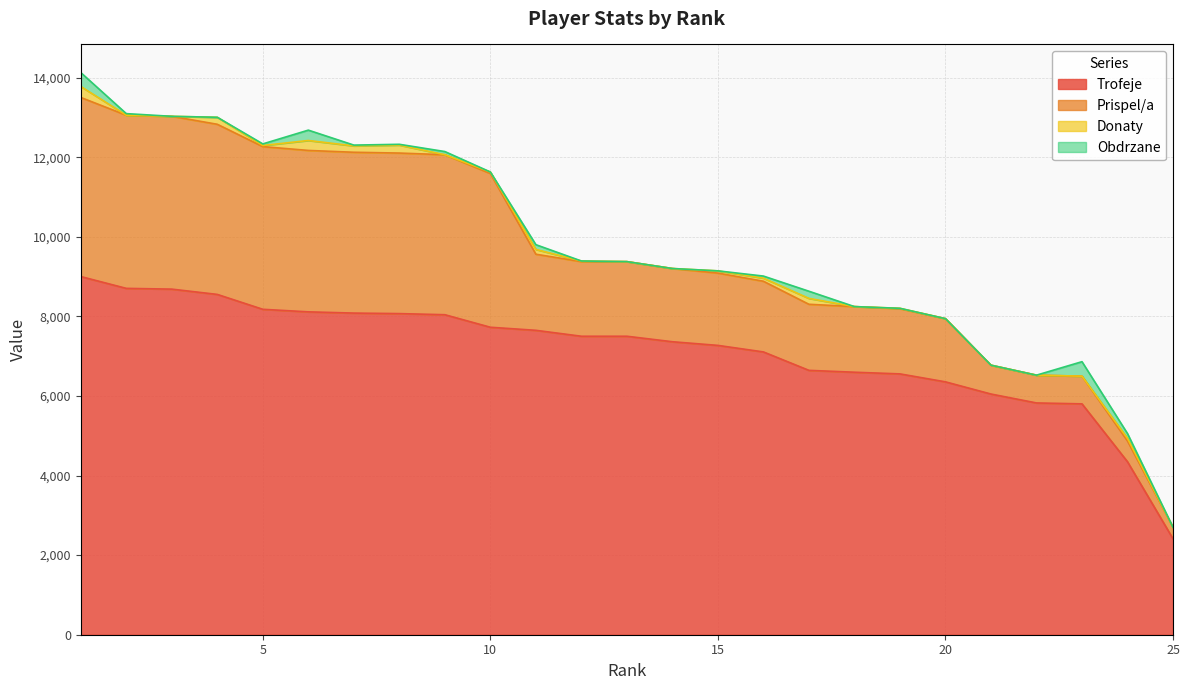

Reading left to right, list all the values displayed in this chart.

Trofeje: 1=9000	2=8703	3=8684	4=8551	5=8177	6=8113	7=8082	8=8069	9=8041	10=7726	11=7649	12=7500	13=7500	14=7362	15=7270	16=7106	17=6643	18=6596	19=6554	20=6354	21=6048	22=5824	23=5801	24=4346	25=2410
Prispel/a: 1=4500	2=4351	3=4342	4=4275	5=4088	6=4056	7=4041	8=4034	9=4020	10=3863	11=1912	12=1875	13=1875	14=1840	15=1817	16=1776	17=1660	18=1649	19=1638	20=1588	21=725	22=698	23=696	24=521	25=289
Donaty: 1=276	2=0	3=0	4=176	5=28	6=250	7=160	8=200	9=0	10=38	11=120	12=16	13=0	14=0	15=56	16=78	17=148	18=0	19=10	20=0	21=0	22=0	23=0	24=68	25=0
Obdrzane: 1=350	2=40	3=0	4=0	5=40	6=260	7=20	8=20	9=80	10=0	11=120	12=0	13=0	14=0	15=0	16=52	17=180	18=0	19=0	20=0	21=0	22=0	23=364	24=120	25=0